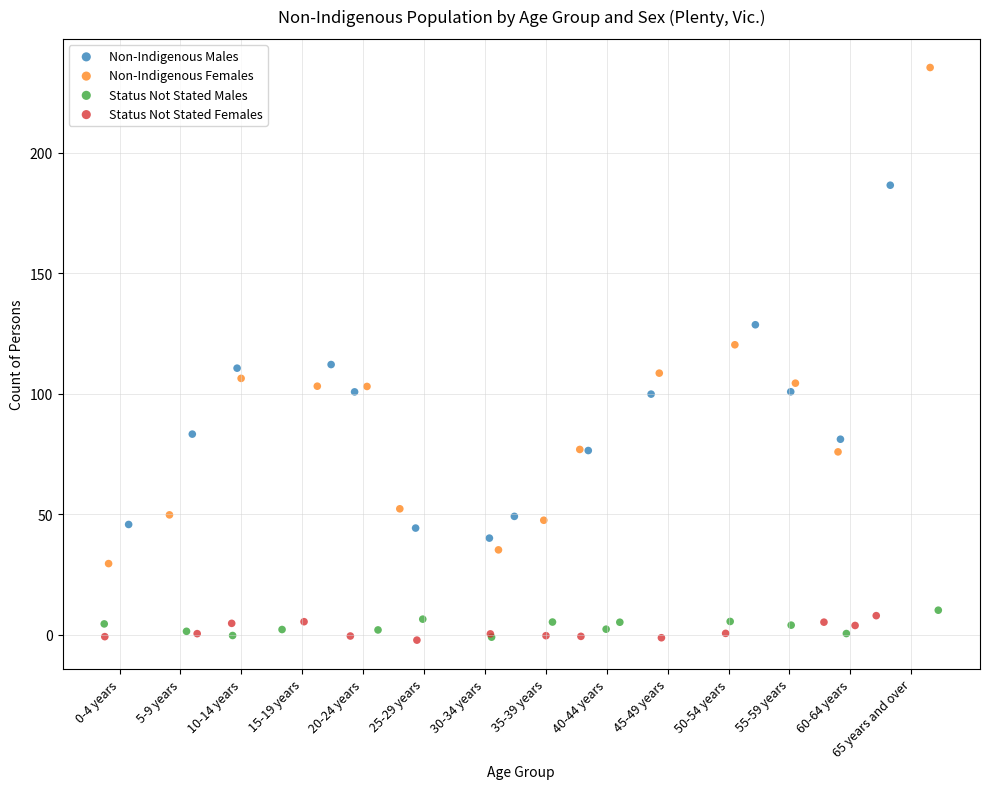

Which series has the largest Y range (max minus min)?

Non-Indigenous Females